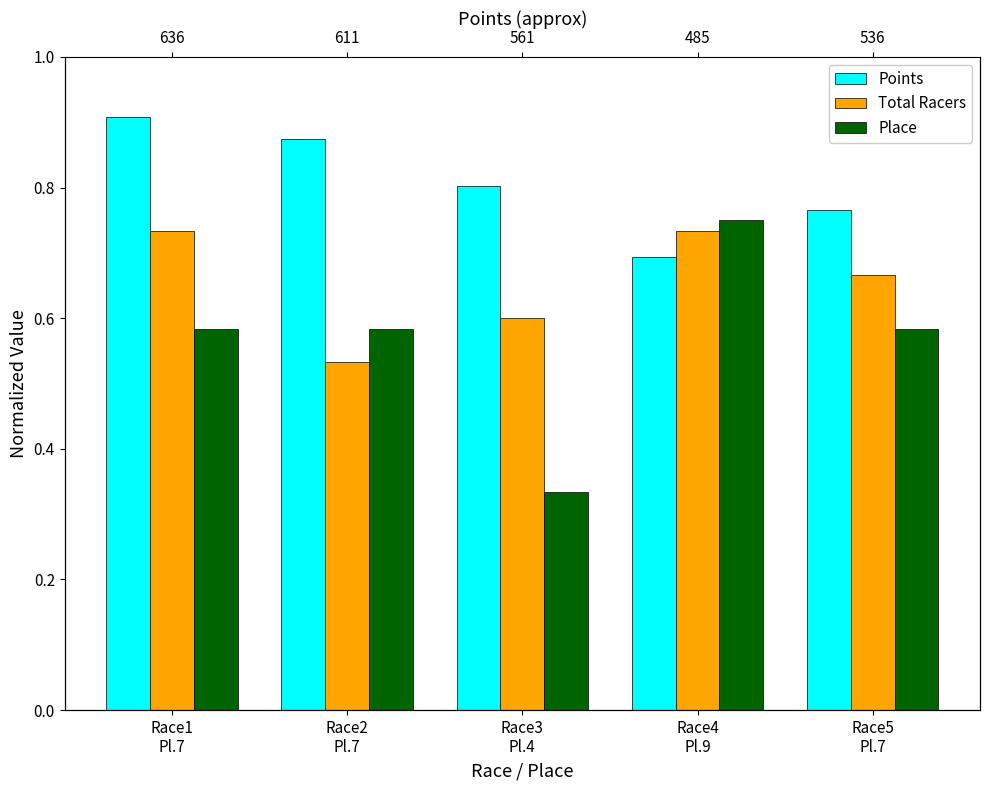

What is the spread (max minus min) of values at Race2
Pl.7?

0.3